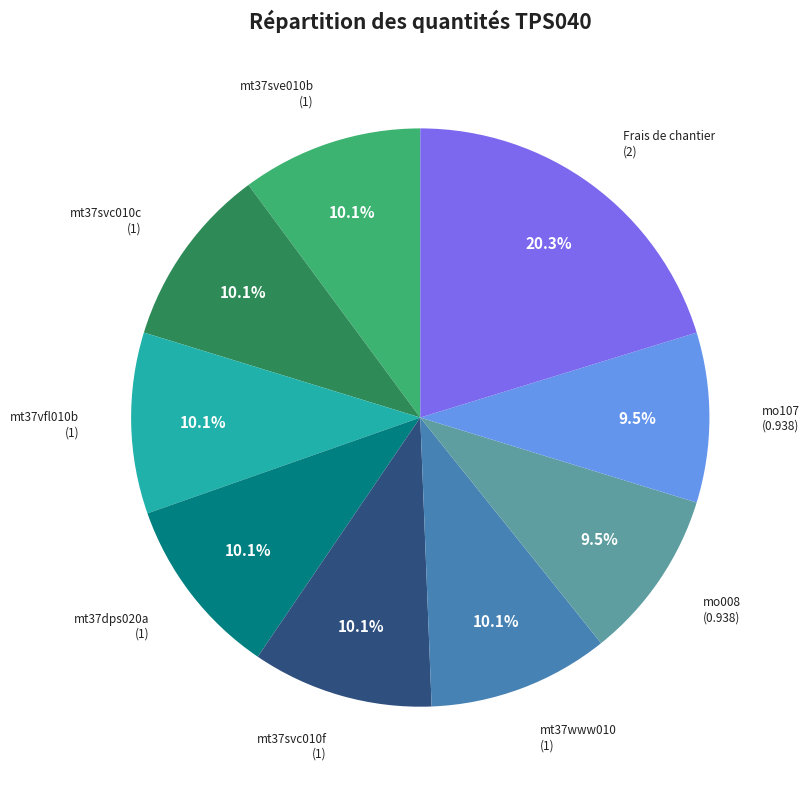

Is there any slice that represents more than half of the pie?

No